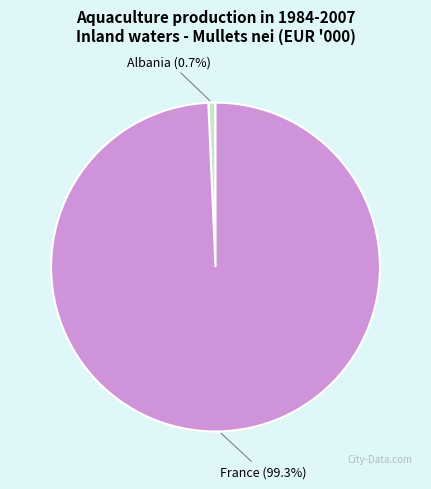

To the nearest percent, what is the difference between the Albania and France slice percentages?

99%